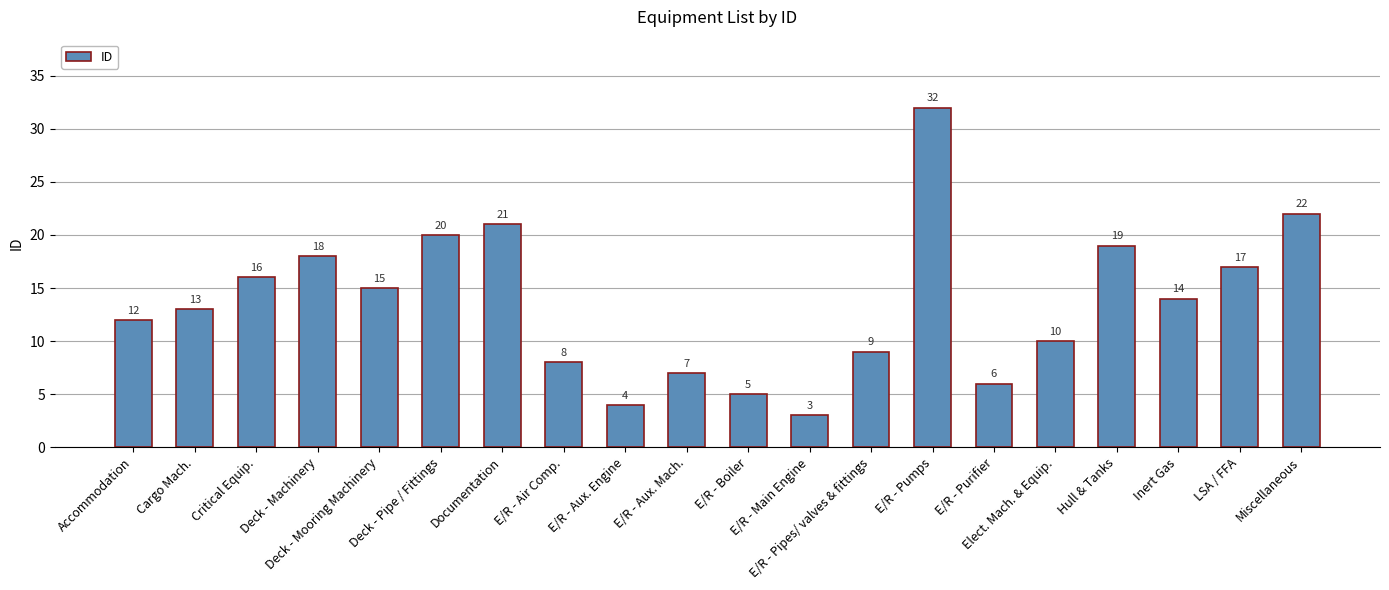

Where does the data first go above 14?

Critical Equip.